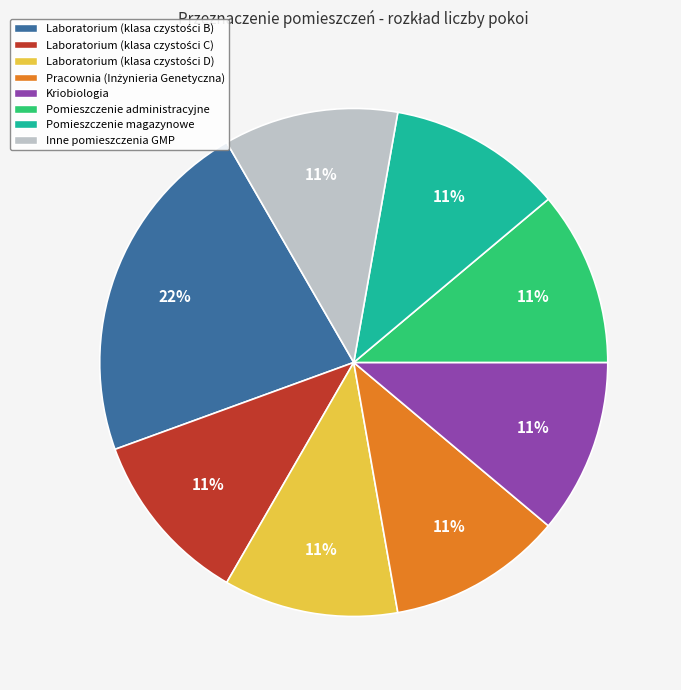

Combined, do Pomieszczenie magazynowe and Inne pomieszczenia GMP account for over 50%?

No